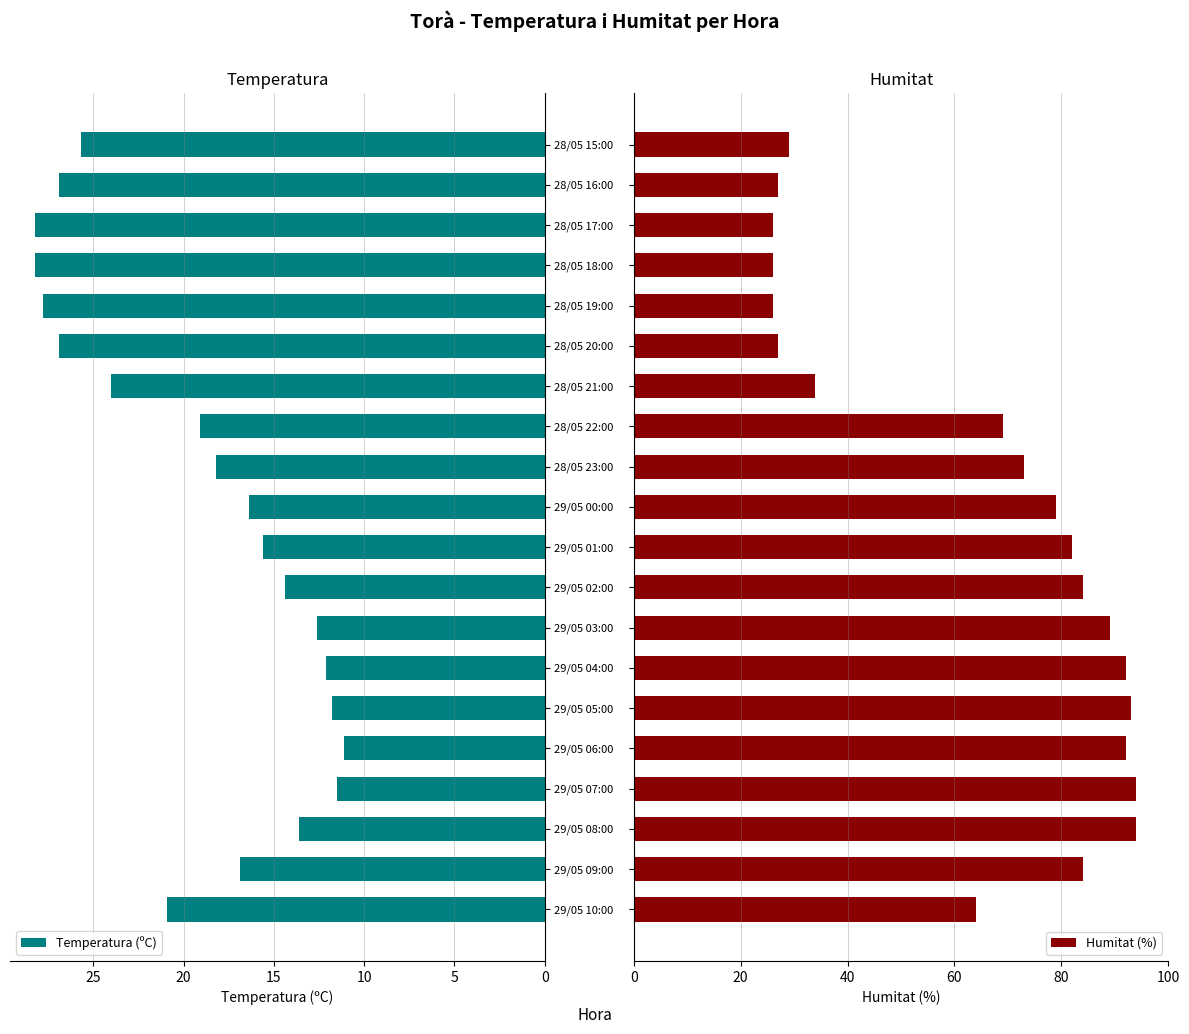

Does the chart contain stacked bars?

No